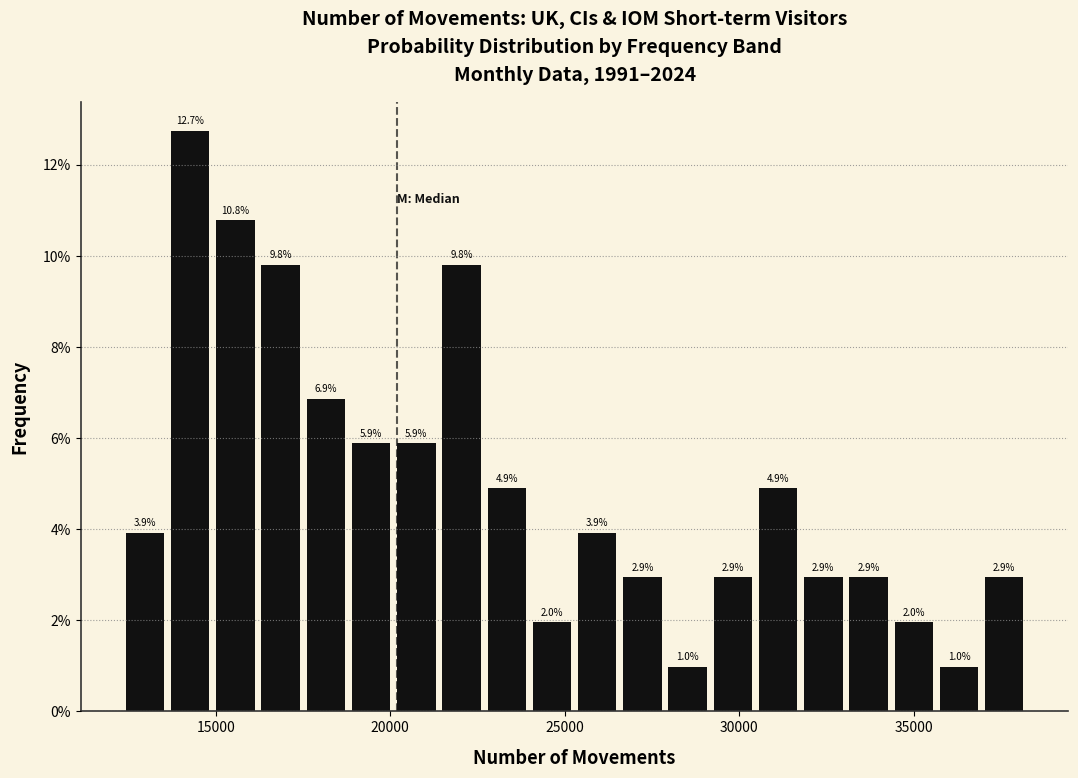

Around what value on the x-axis is the tallest bar? Give the approximate position of its centre, as read against the axis.

14500